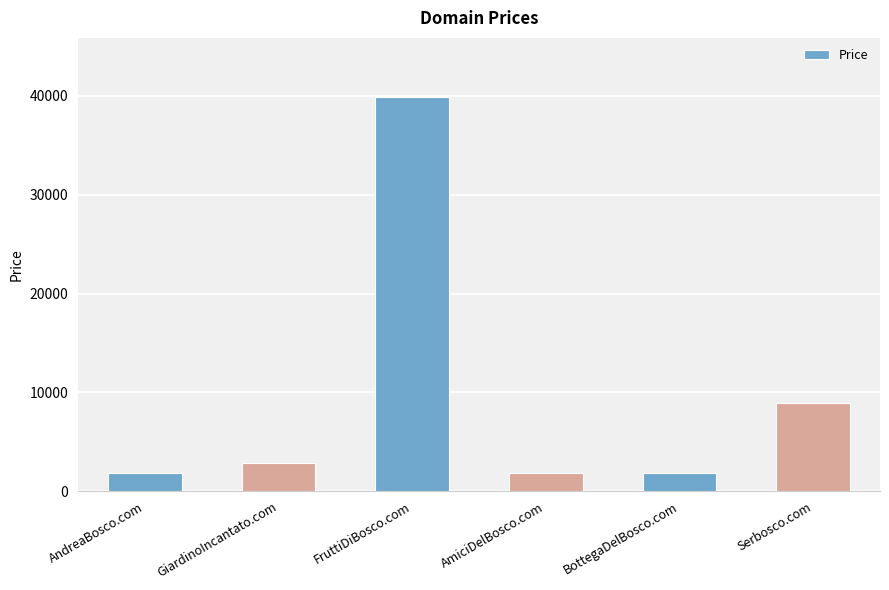

What is the average value?

9555